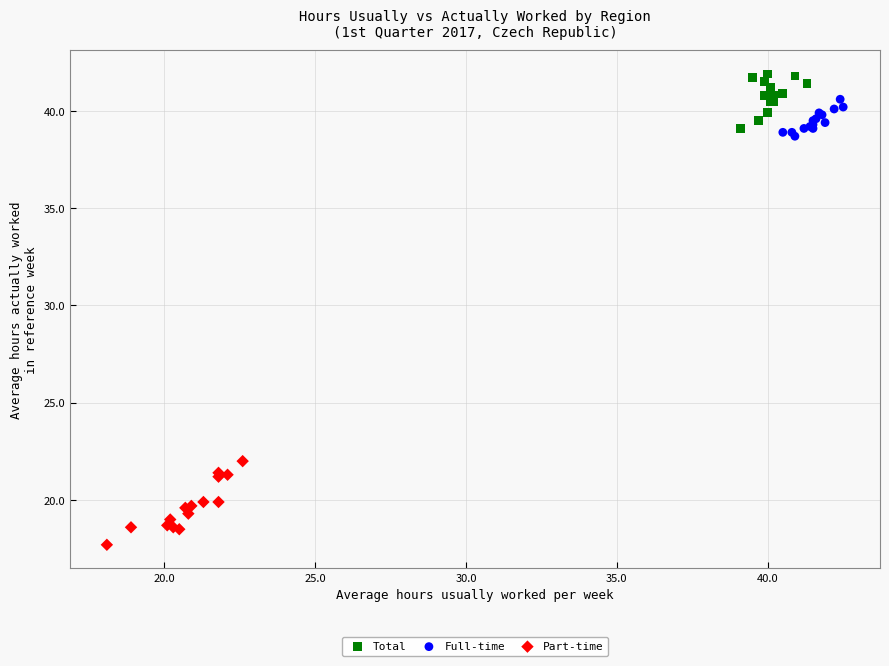

Which series contains the lowest Y value?

Part-time